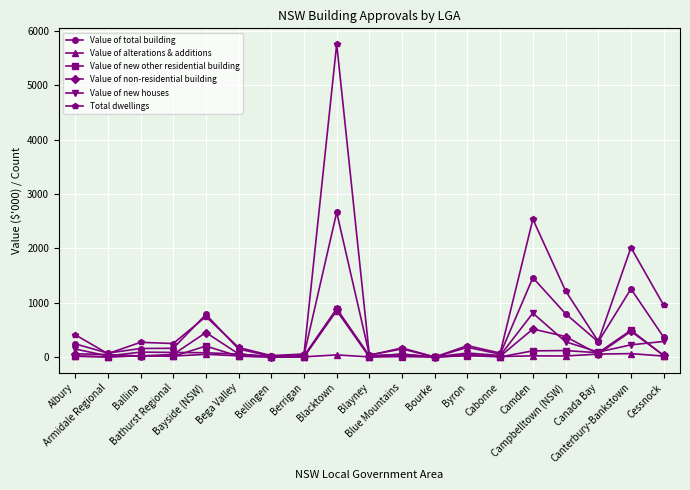

Is this an area chart (filled region under the line)?

No